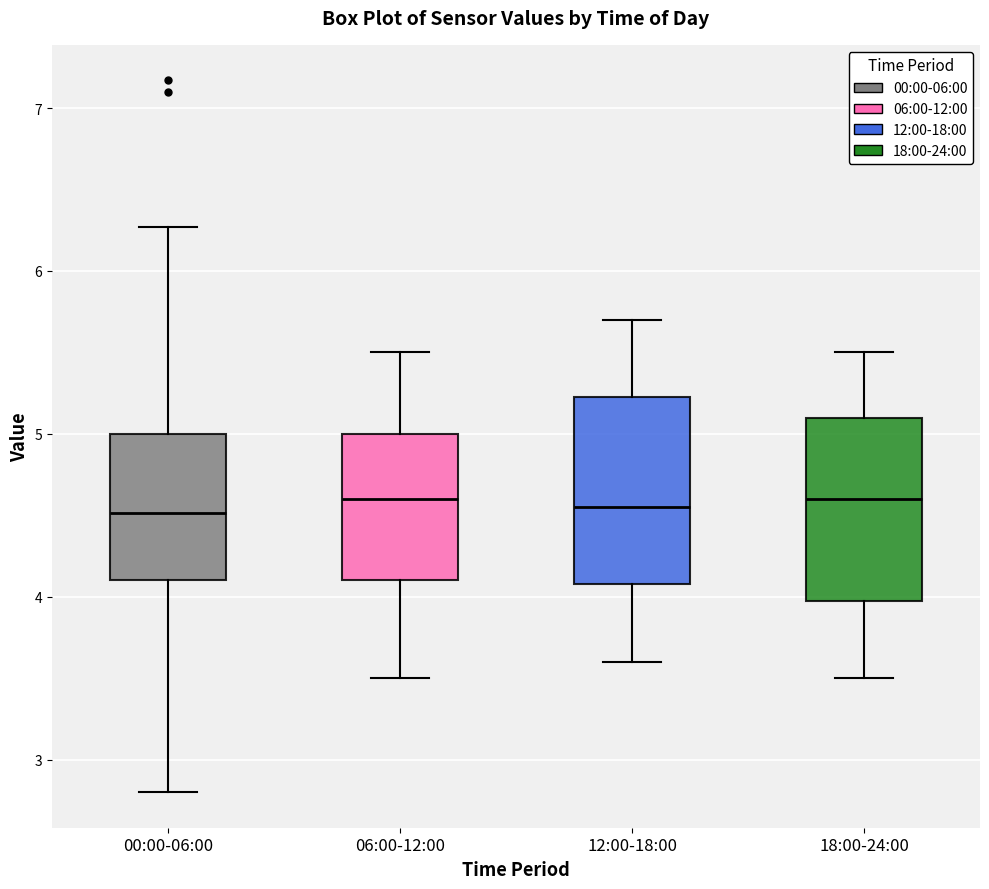

Reading left to right, read every box against the y-axis: the position of its median line, the range the box covers, and the ends of its whiskers. The values are not printed on the chart, so give them approximately, as read against the axis.

00:00-06:00: median 4.5, box 4.1 to 5.0, whiskers 2.8 to 6.3
06:00-12:00: median 4.6, box 4.1 to 5.0, whiskers 3.5 to 5.5
12:00-18:00: median 4.6, box 4.1 to 5.2, whiskers 3.6 to 5.7
18:00-24:00: median 4.6, box 4.0 to 5.1, whiskers 3.5 to 5.5